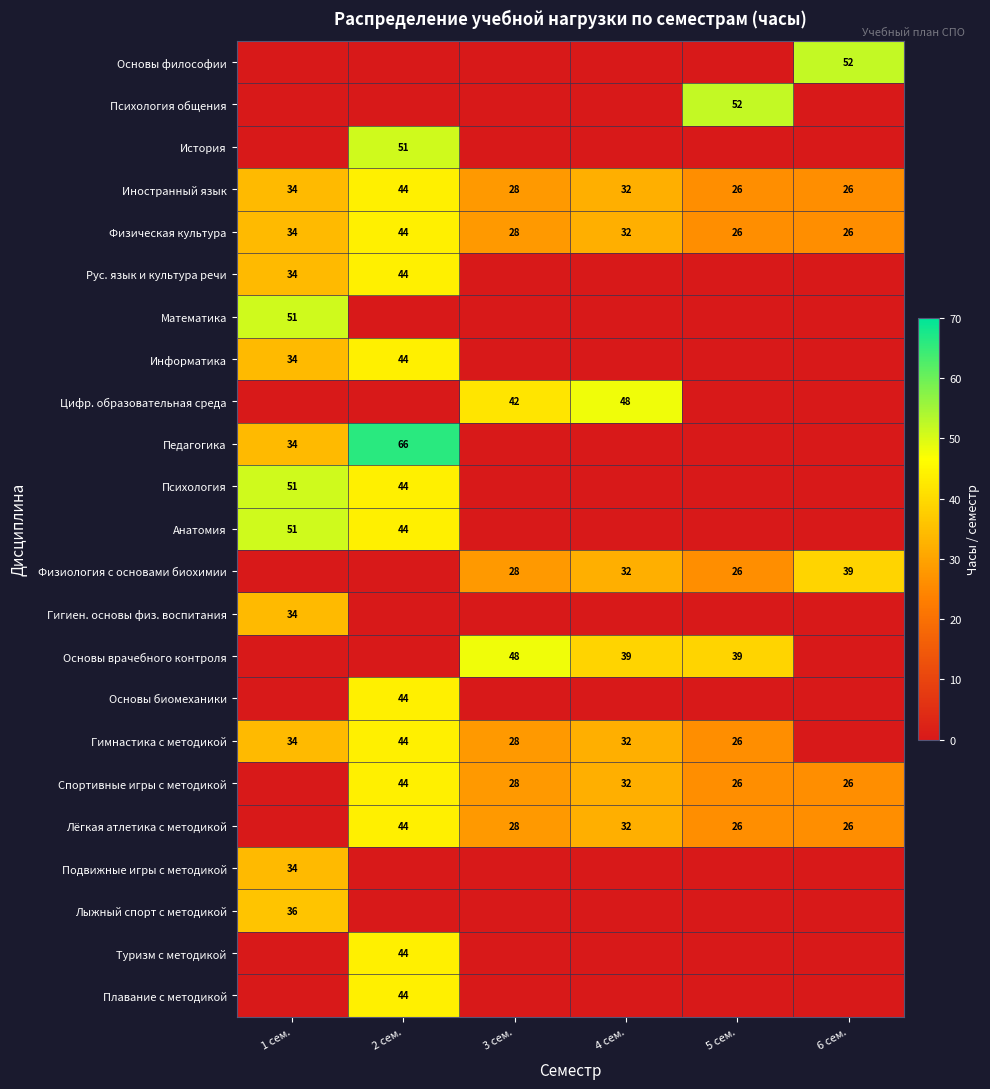

What is the average value of the Физическая культура series?

32